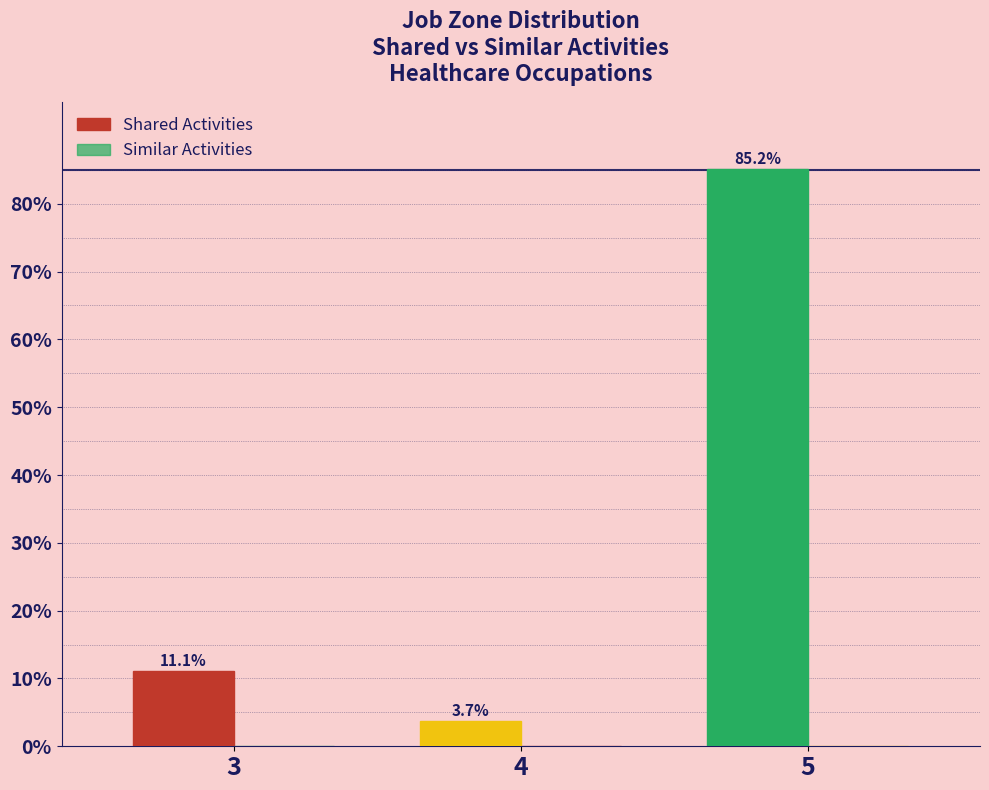

What is the greatest value displayed?

85.2